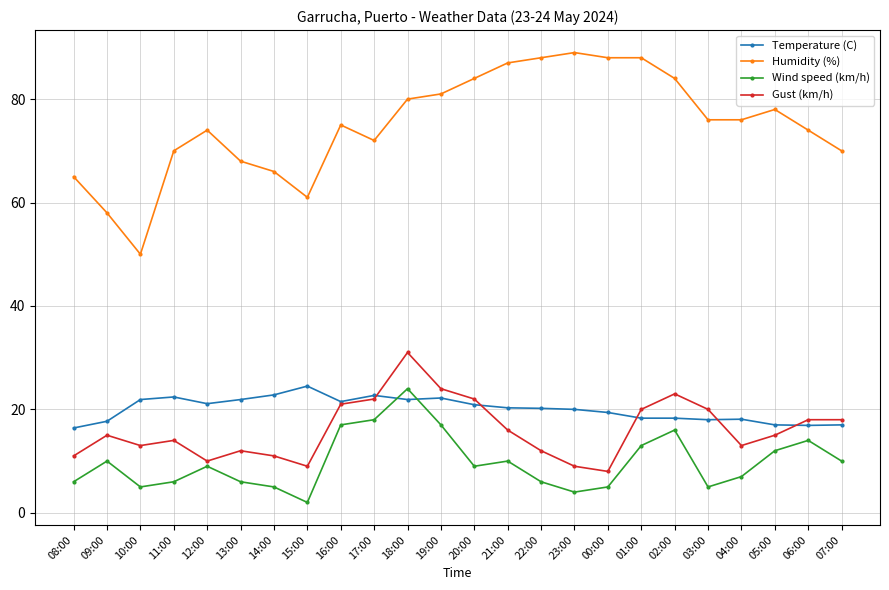

True or false: Humidity (%) and Gust (km/h) intersect in this chart.

False